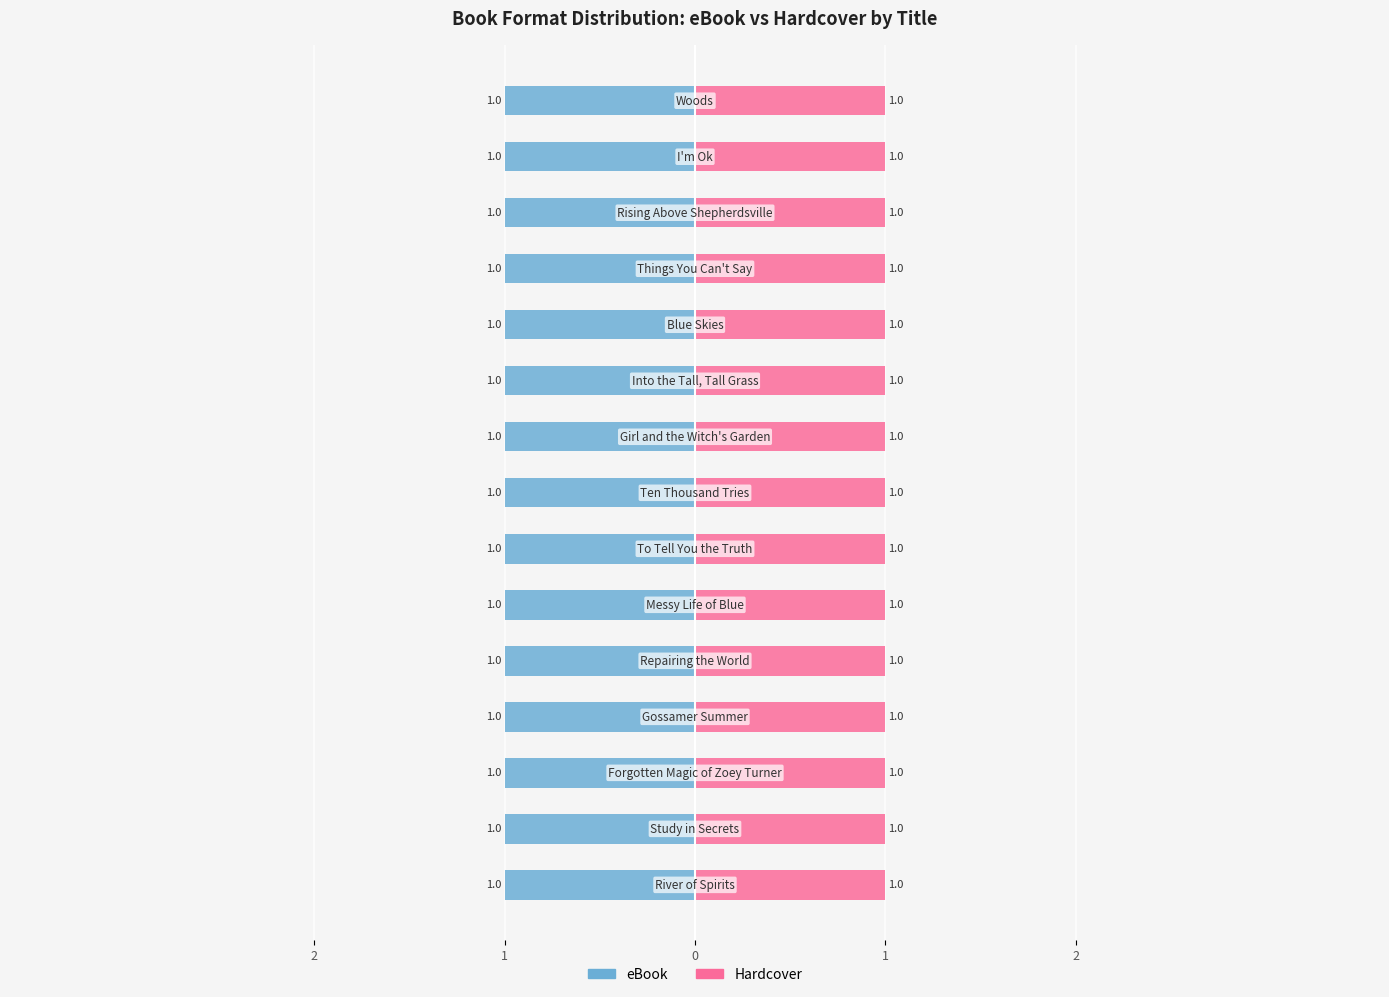

True or false: Hardcover has a value of 1 at River of Spirits.

True